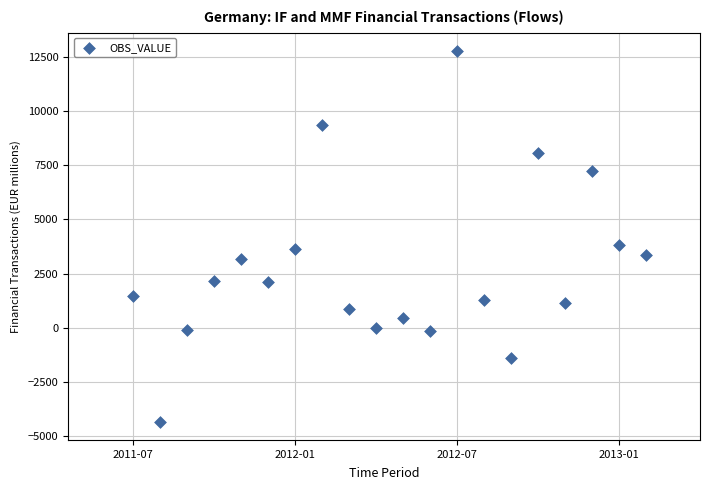

What is the range of X values (max minus min)?

1.6